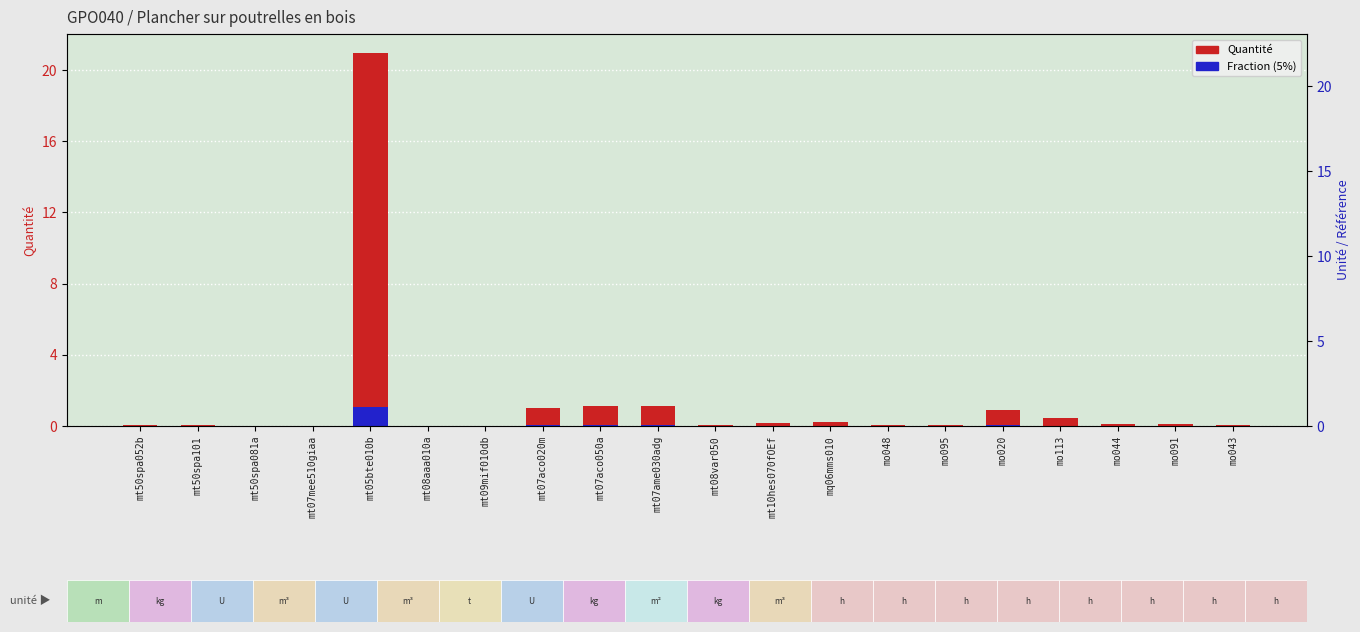

The Quantité series shows 21.0 at mt05bte010b. True or false?

True